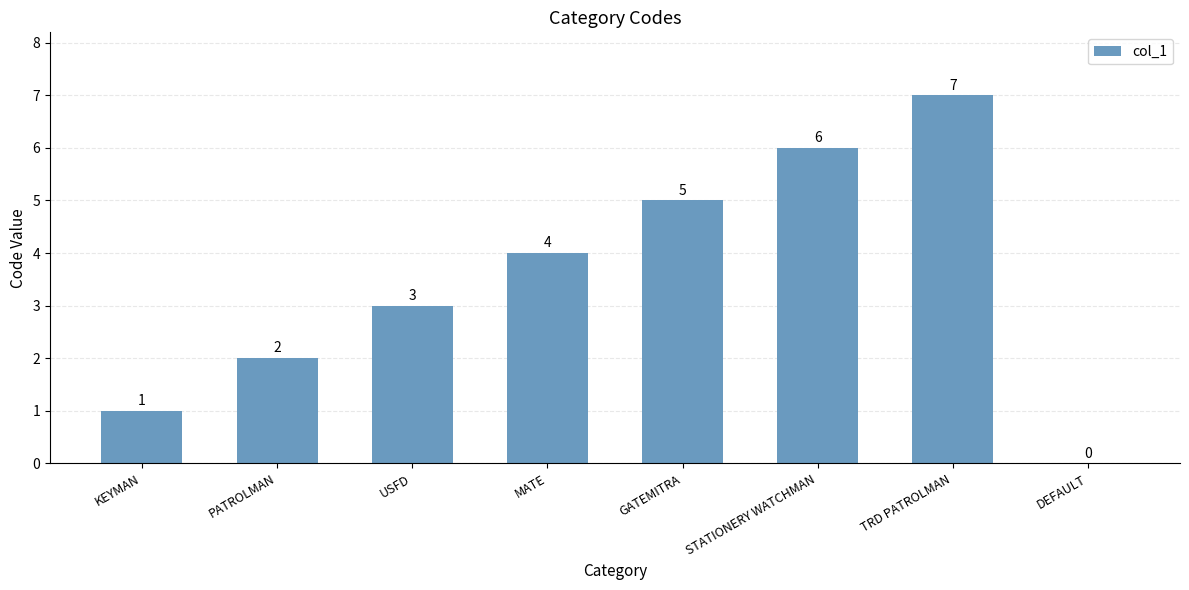

What is the maximum value shown in the chart?

7